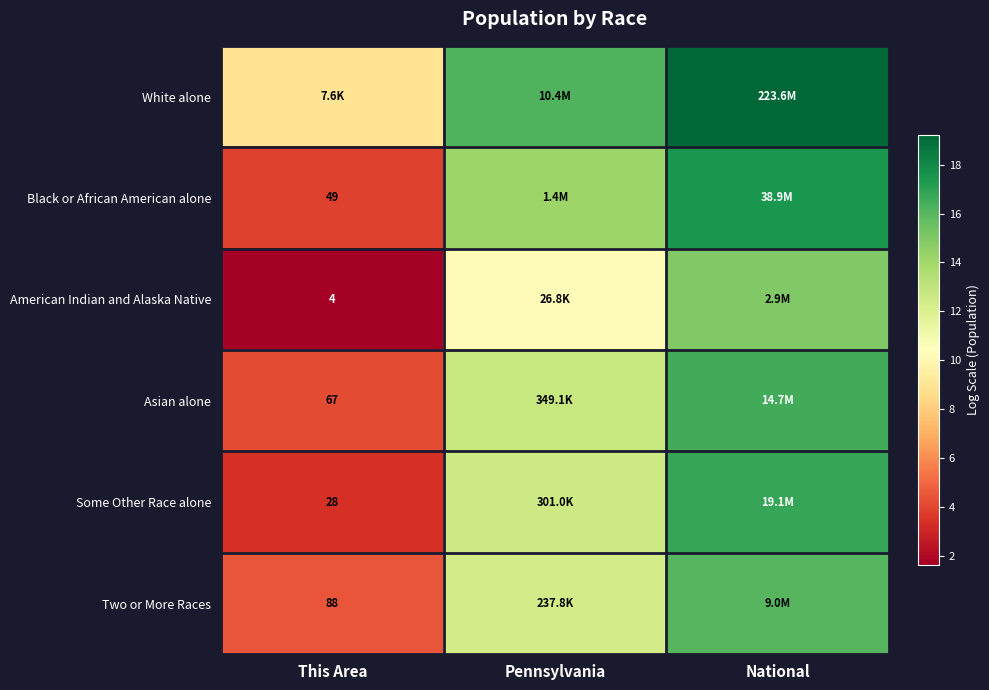

True or false: Two or More Races has a value of 16.0 at National.

True